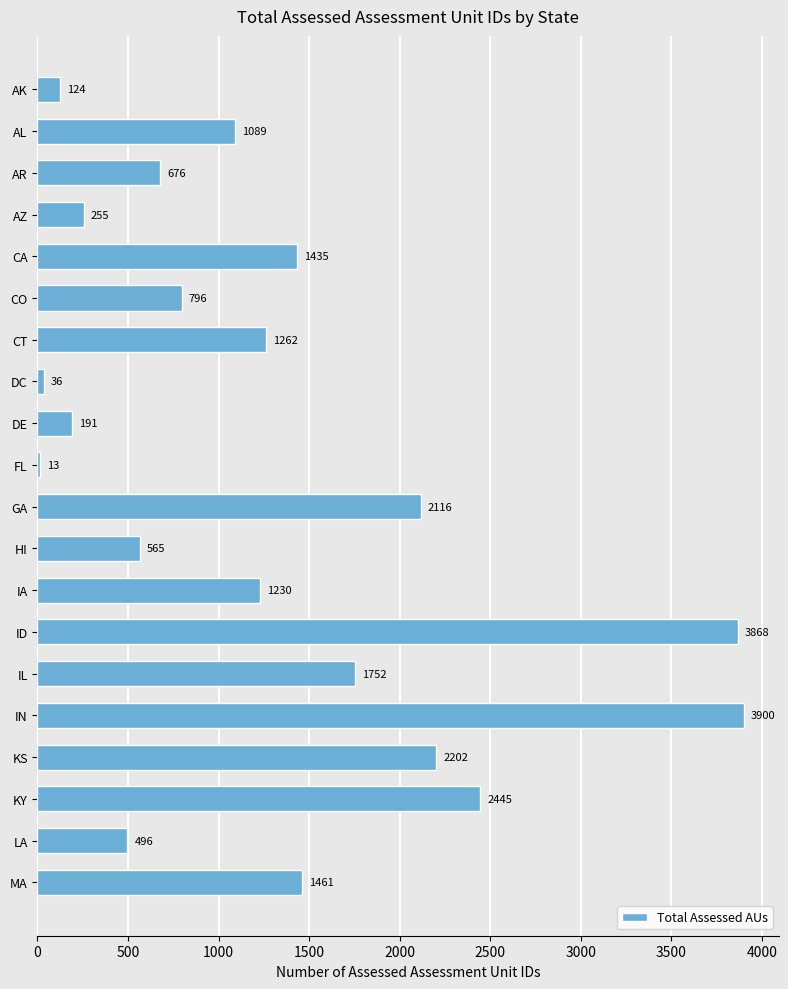

What is the change in value from CT to DE?

-1071